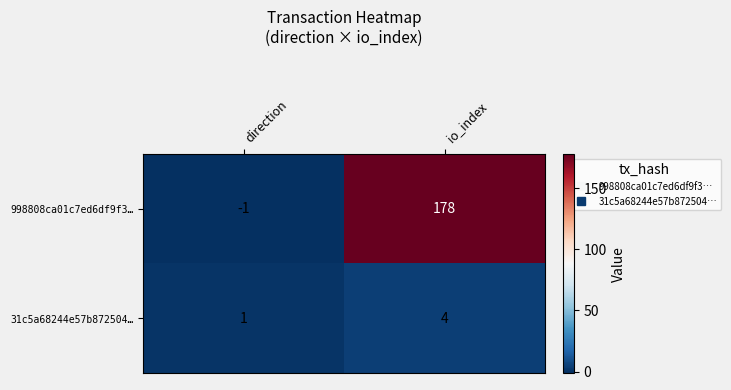

How many series are shown in this chart?

2